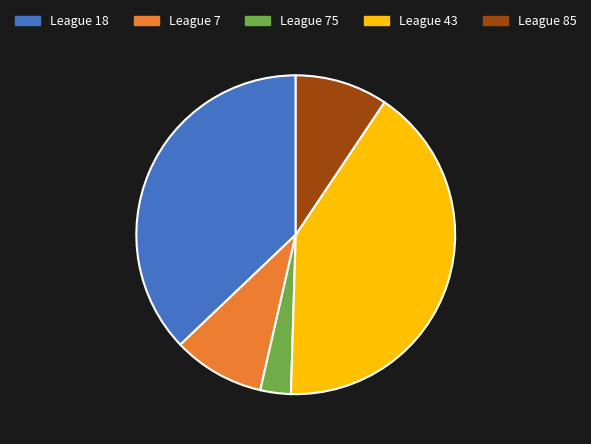

Does any single category account for the majority?

No